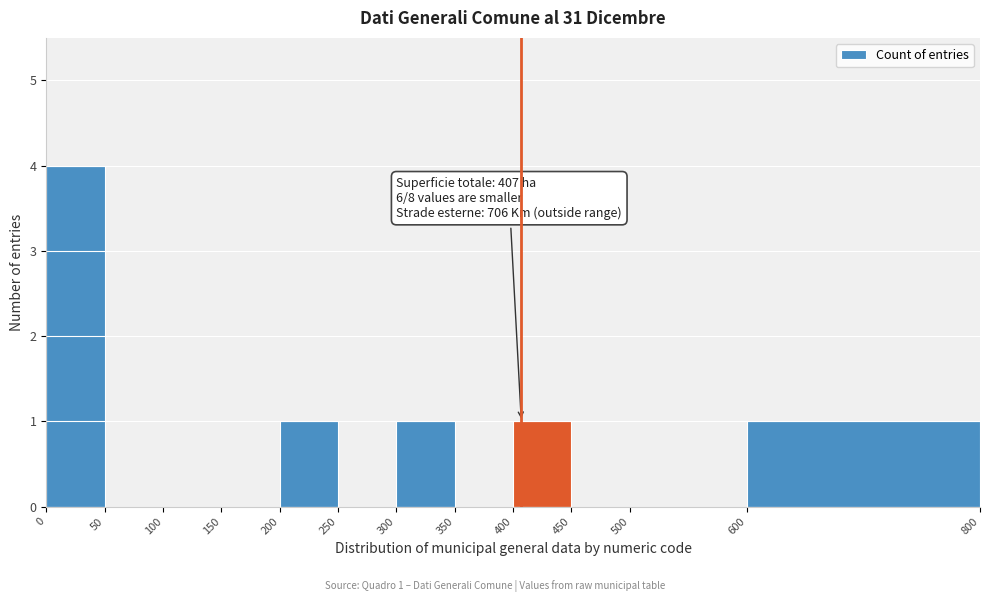

Over which range of the x-axis is the bar tallest?

0 to 50